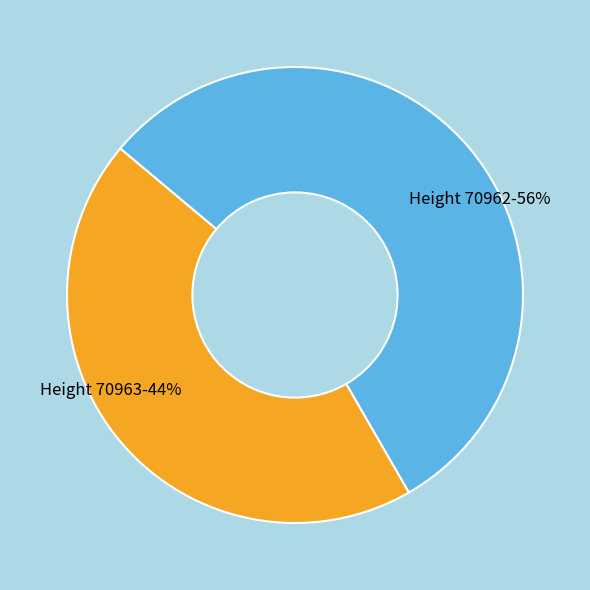

What is the ratio of the value at Height 70963 to the value at Height 70962?

0.8